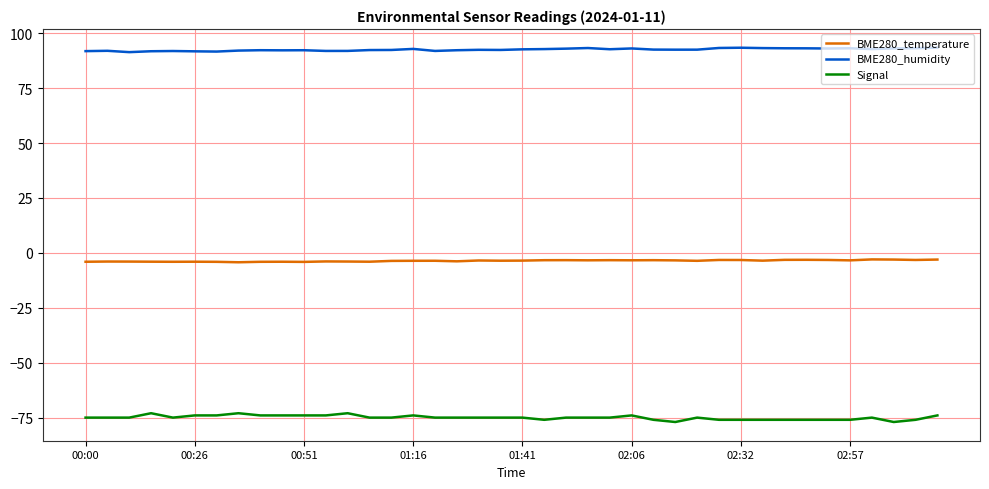

Which series has the largest range (max minus min)?

Signal